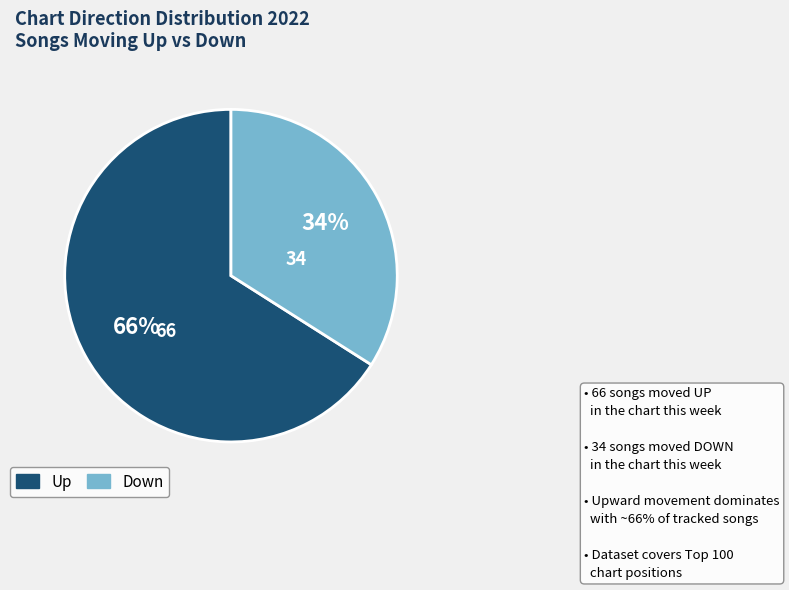

Is there a majority slice in this chart?

Yes